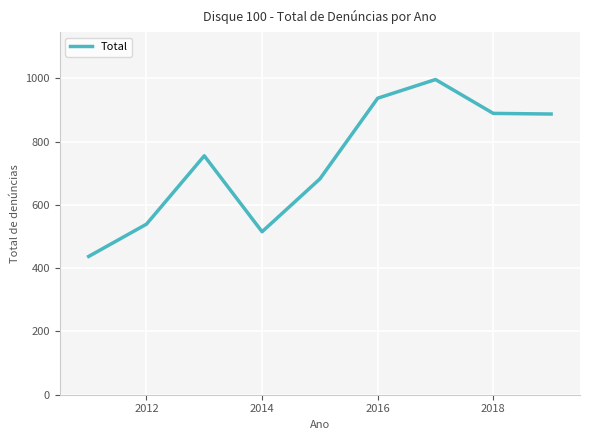

What is the difference between the maximum and minimum values?

559